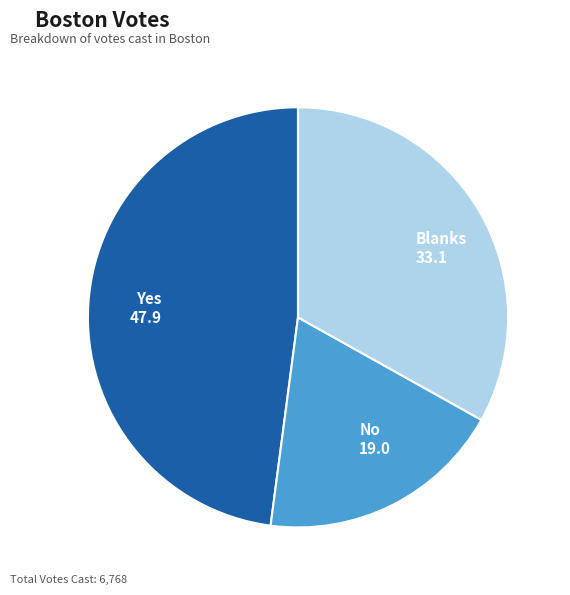

Combined, do No and Blanks account for over 50%?

Yes